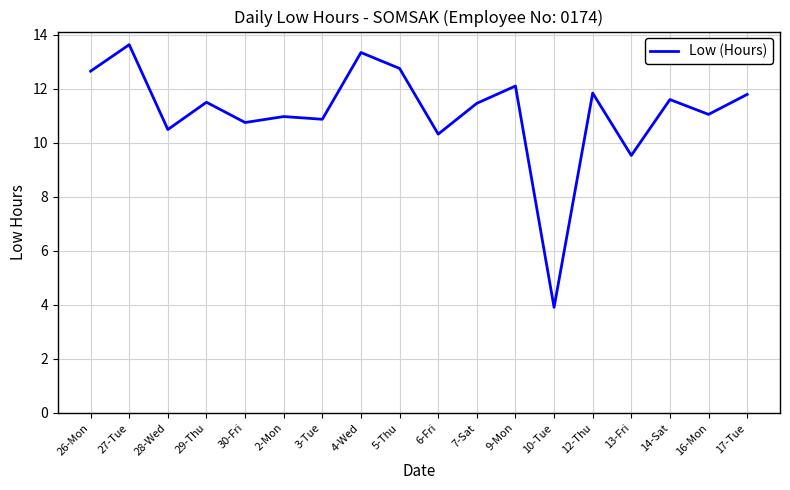

What is the difference between the maximum and minimum values?

9.7